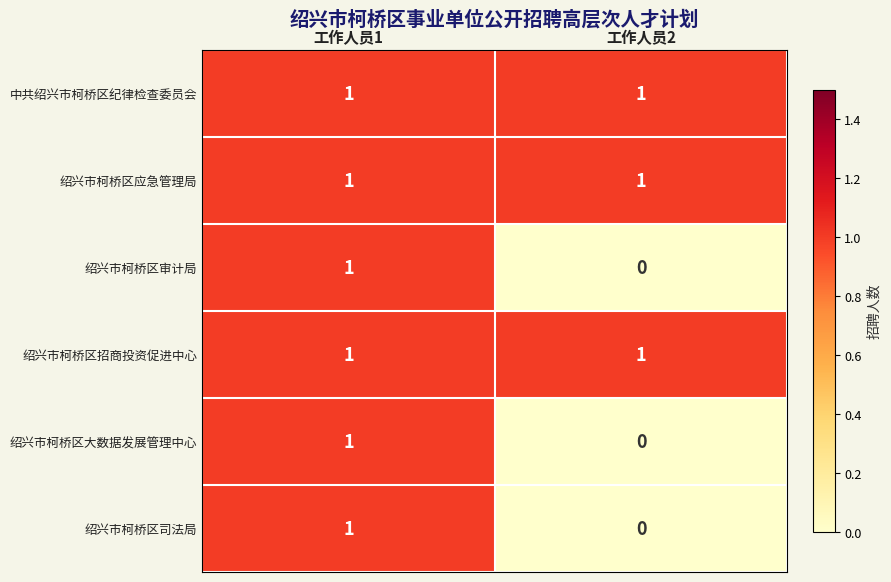

Where is 绍兴市柯桥区司法局 nearest to the value 0?

工作人员2